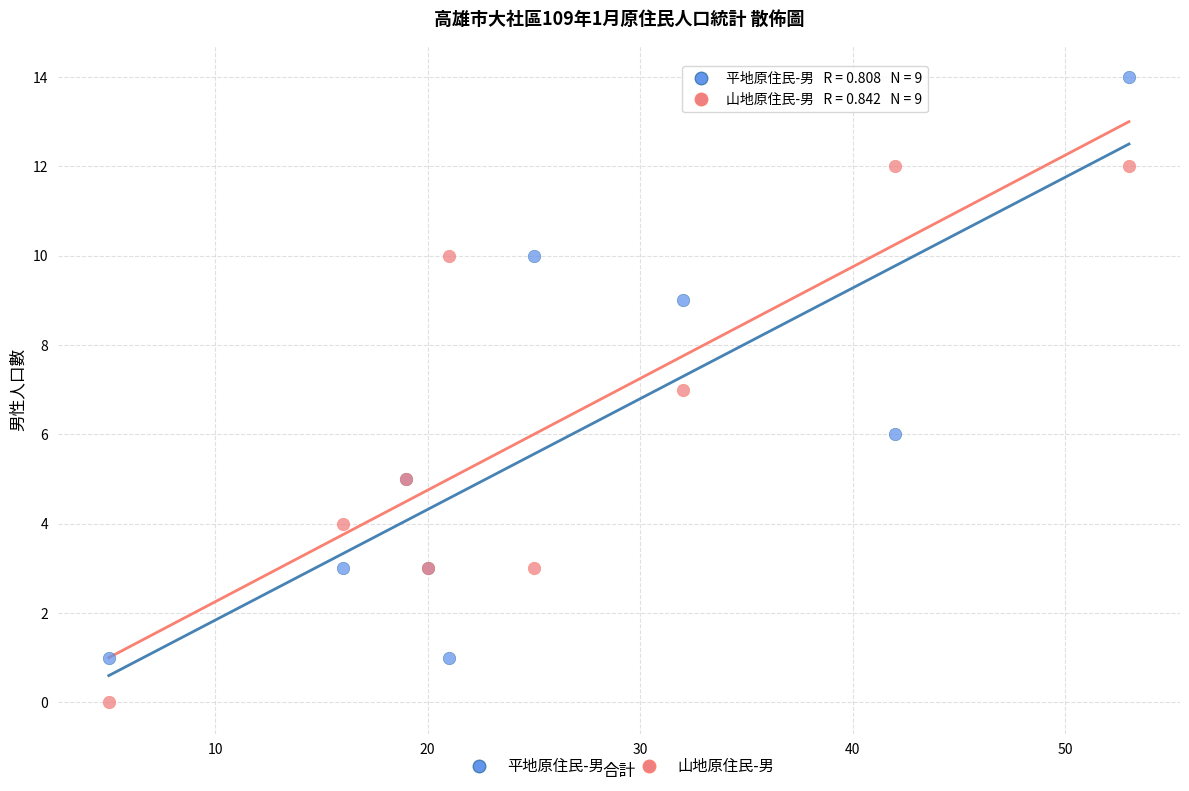

Which series contains the highest Y value?

平地原住民-男